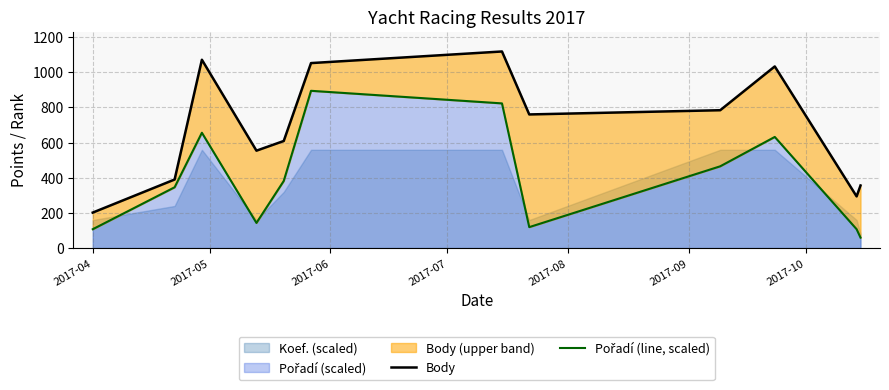

What is the maximum value for Pořadí (line, scaled)?

894.4